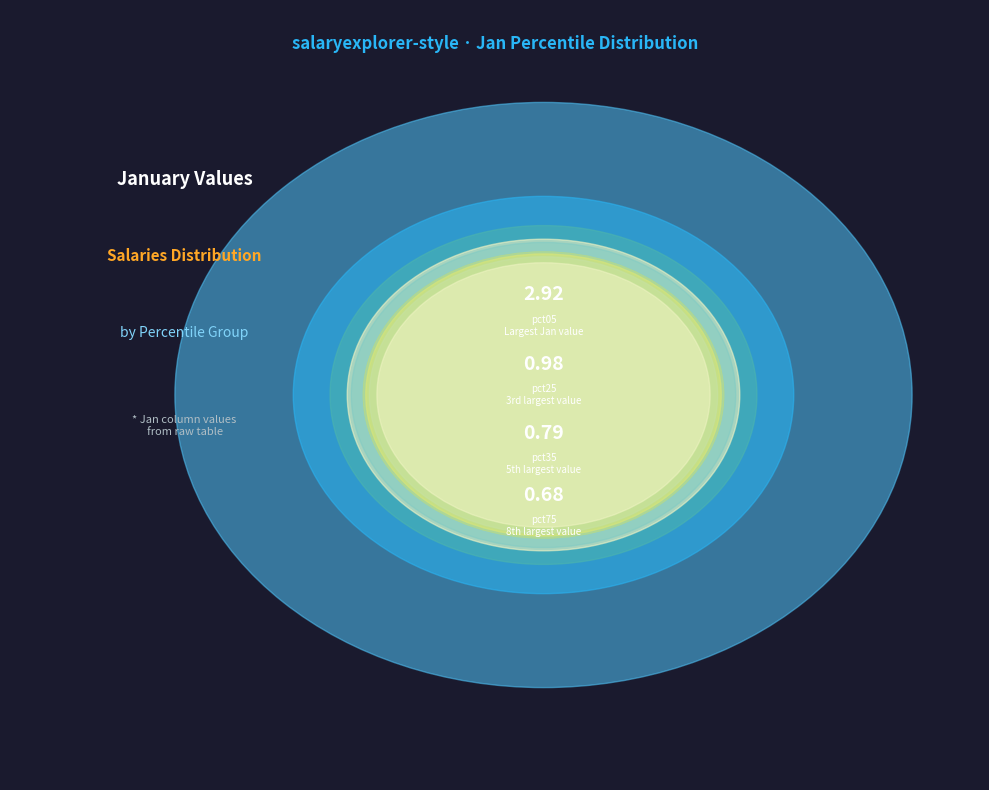

Combined, do pct95 and pct05 account for over 50%?

No